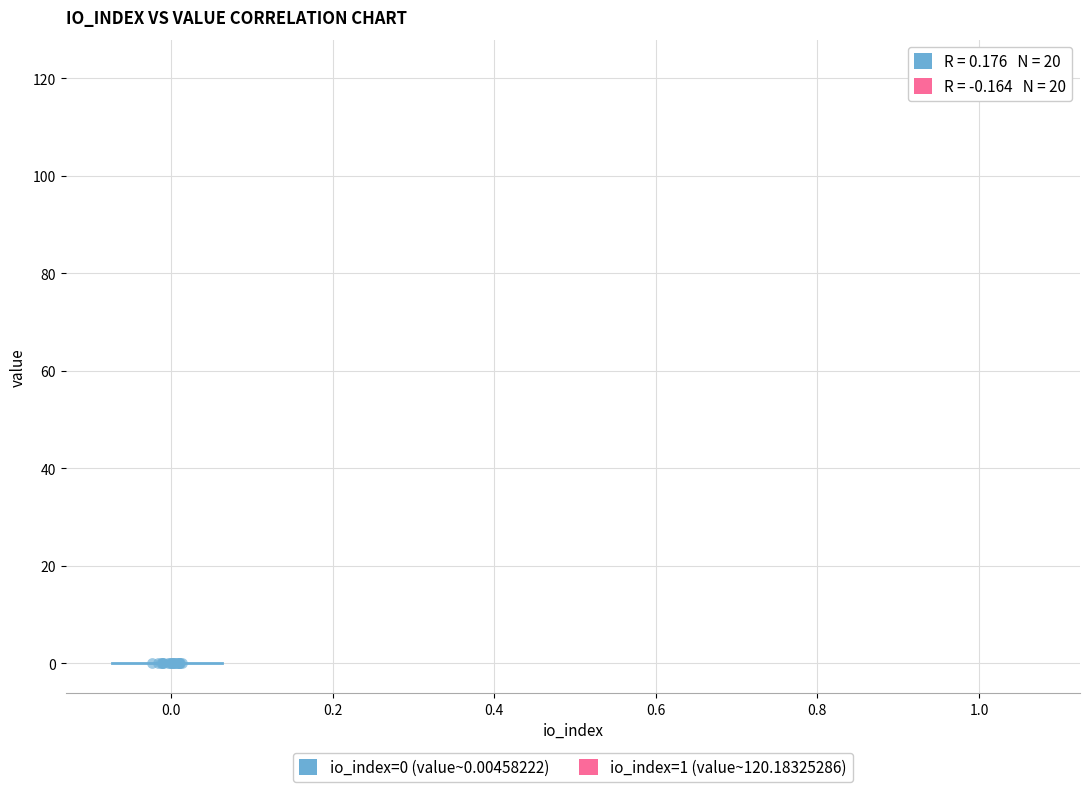

Which series has the largest Y range (max minus min)?

io_index=1 (value~120.18325286)